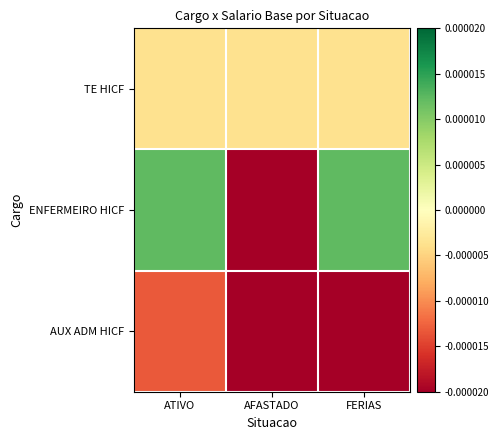

List the series in order of their peak value, highest first.

ENFERMEIRO HICF, TE HICF, AUX ADM HICF